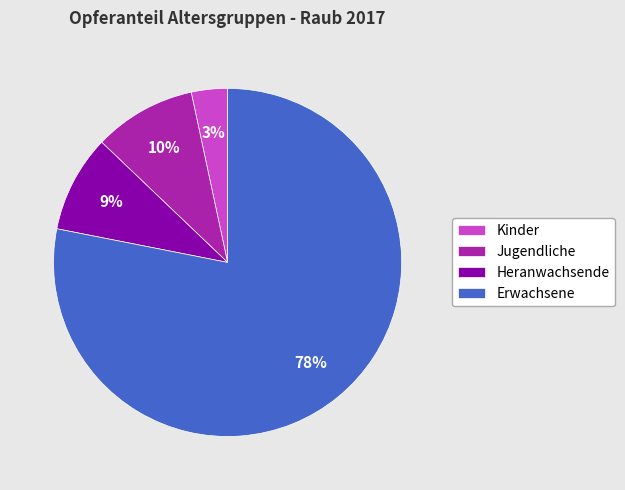

What is the smallest slice in the pie chart?

Kinder